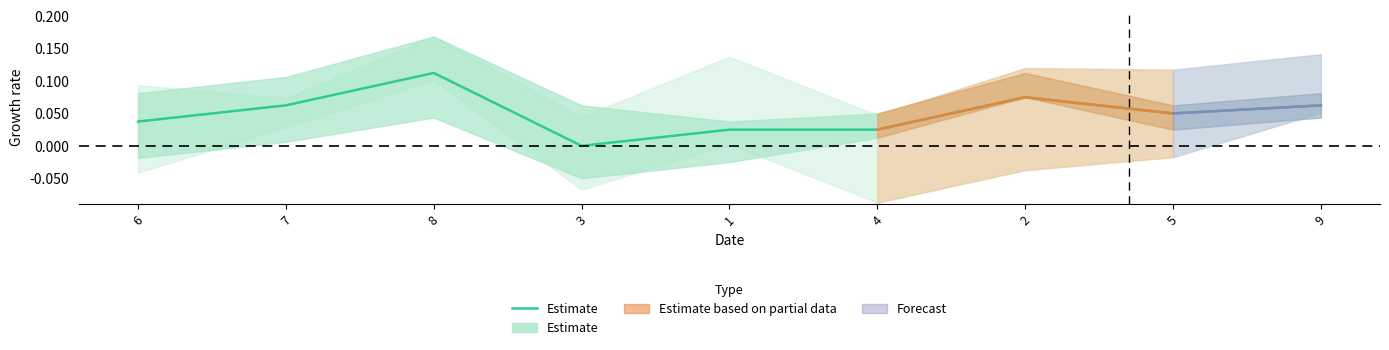

Reading left to right, transcribe all the data shown in this chart.

0.0	0.1	0.1	0.0	0.0	0.0	0.1	0.1	0.1